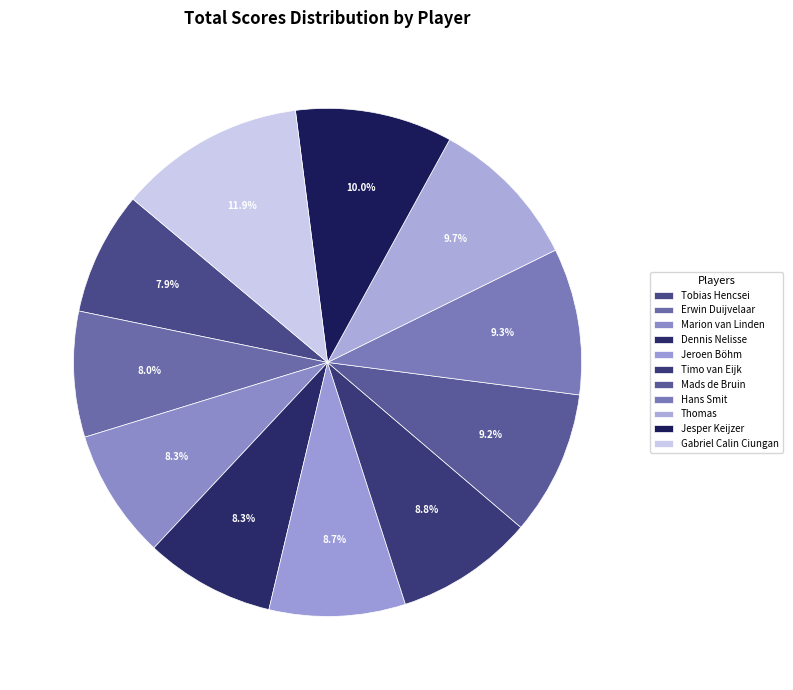

To the nearest percent, what is the combined percentage of Marion van Linden and Tobias Hencsei?

16%